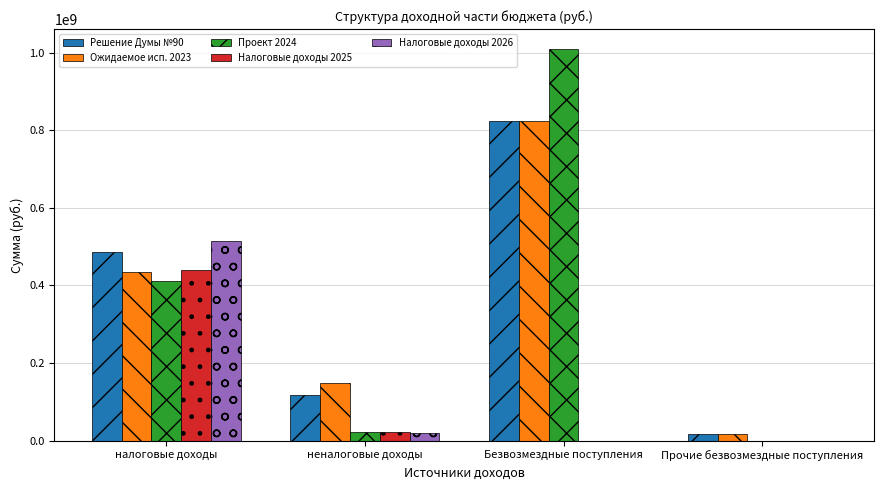

Is it true that Проект 2024 equals -339635531.8 at Прочие безвозмездные поступления?

False